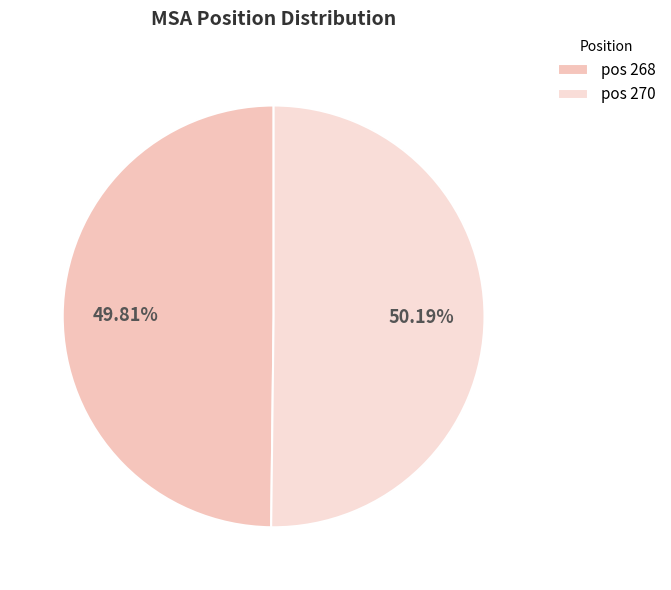

Count the number of slices in the pie.

2